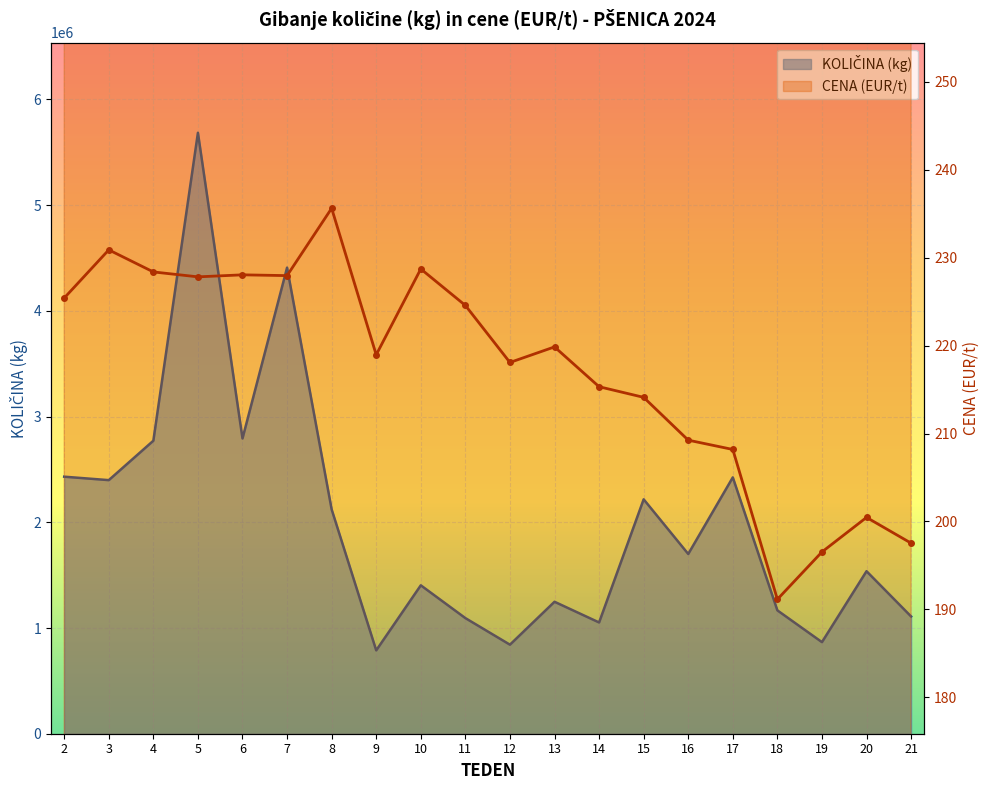

What is the difference between the maximum and minimum values?

44.5